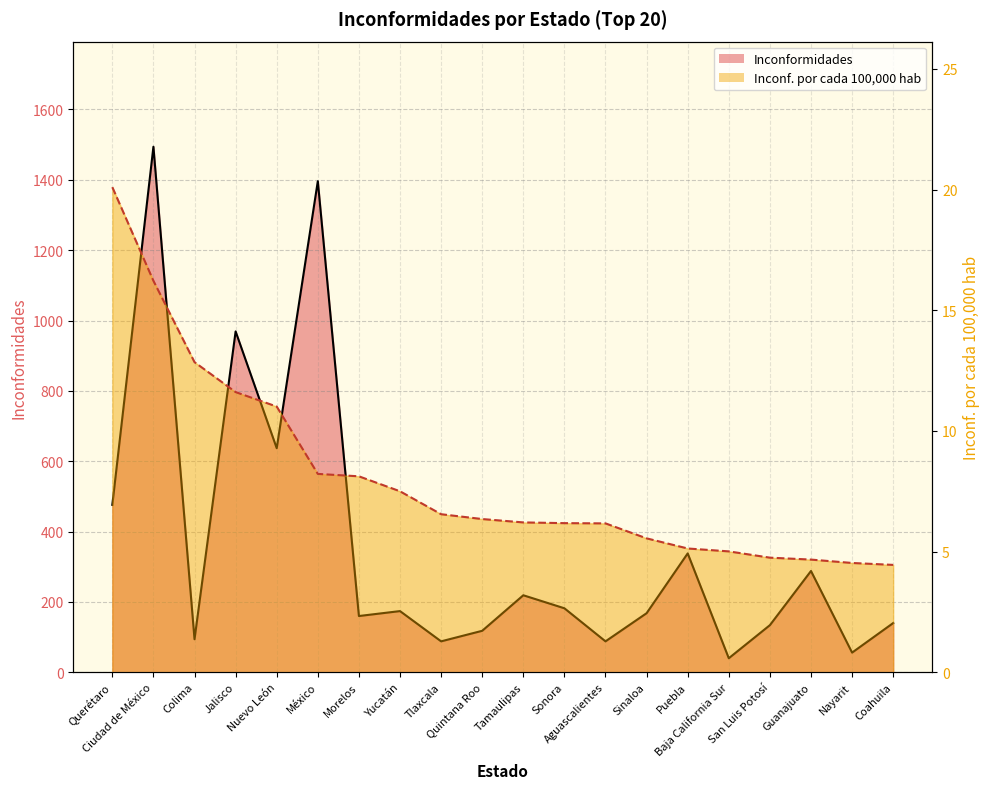

Which category has the lowest value across all series?

Coahuila